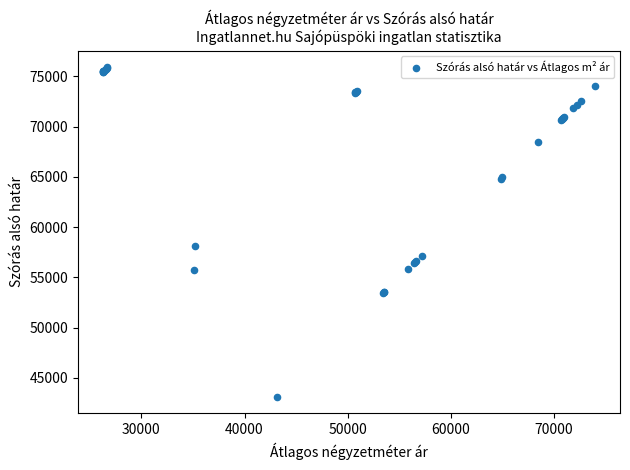

What Y value in the scatter plot is closest to 59500?

58158